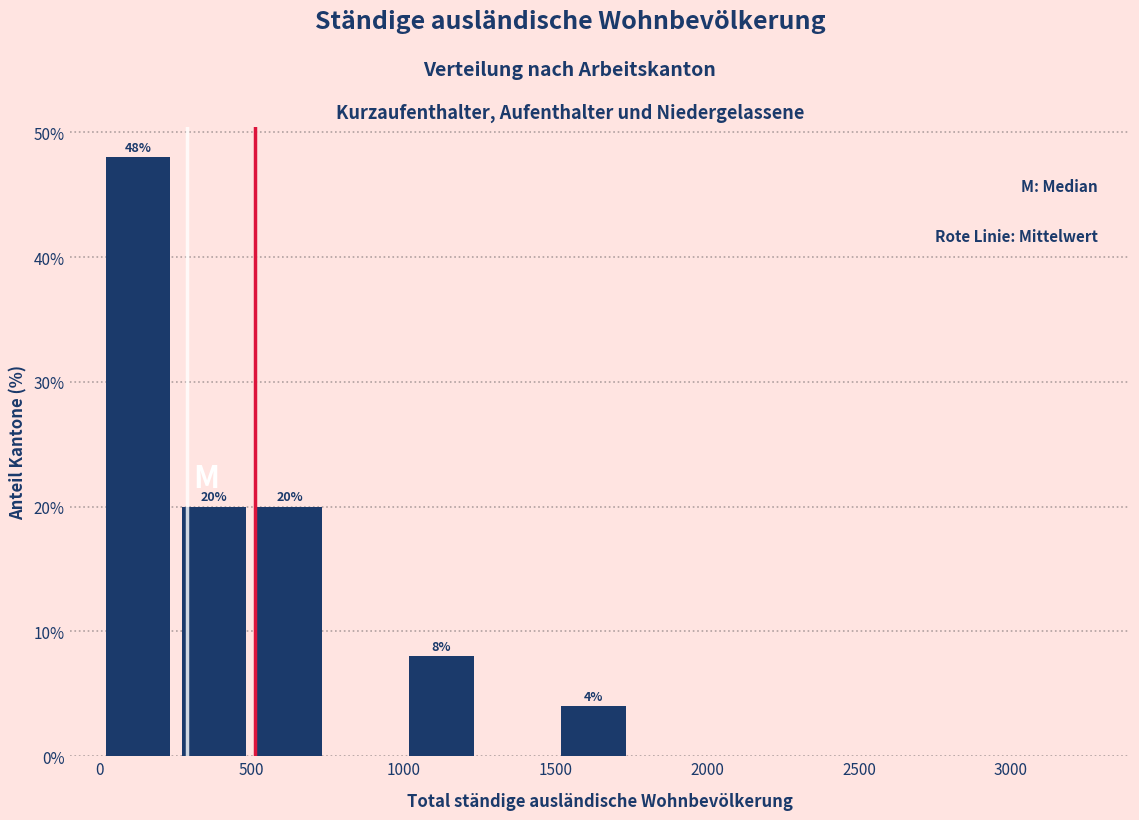

Which range on the x-axis has the tallest bar?

0 to 250